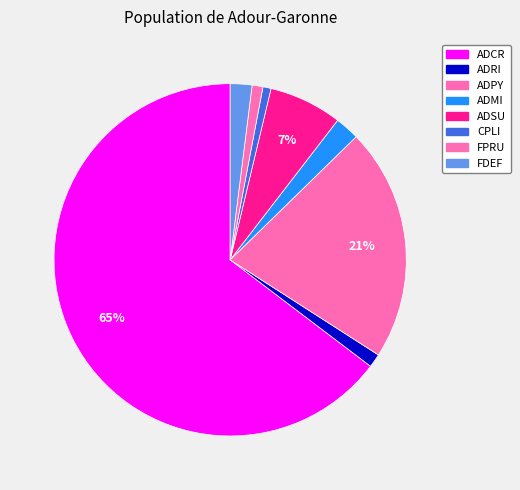

To the nearest percent, what is the difference between the largest and smallest slice percentages?

64%